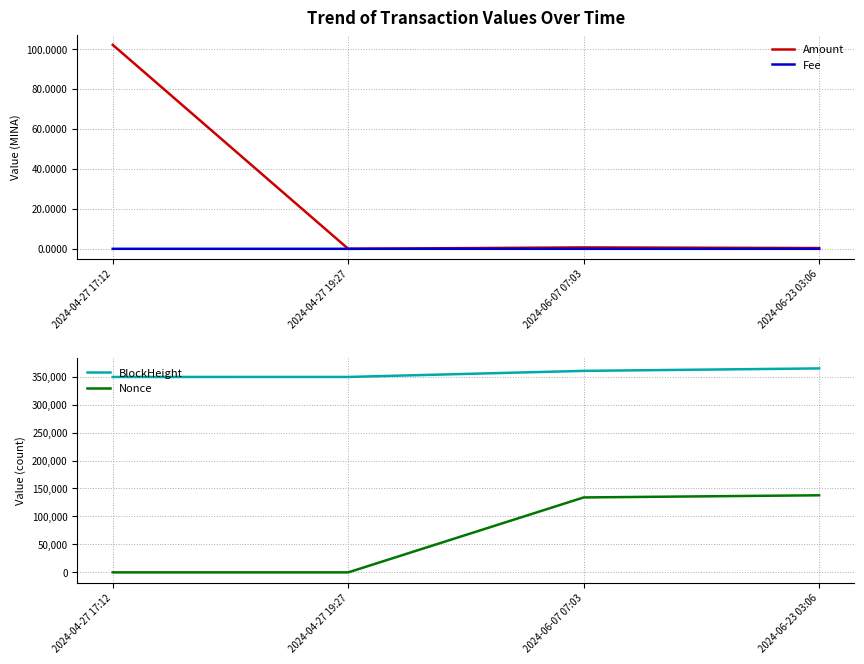

True or false: Nonce and BlockHeight cross at least once.

False